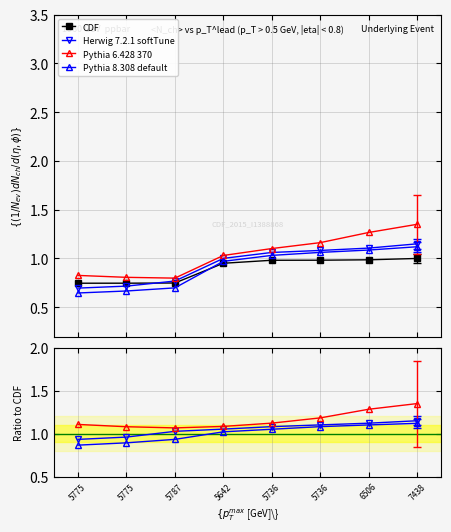

What is the label of the 6th point from the left?

5736